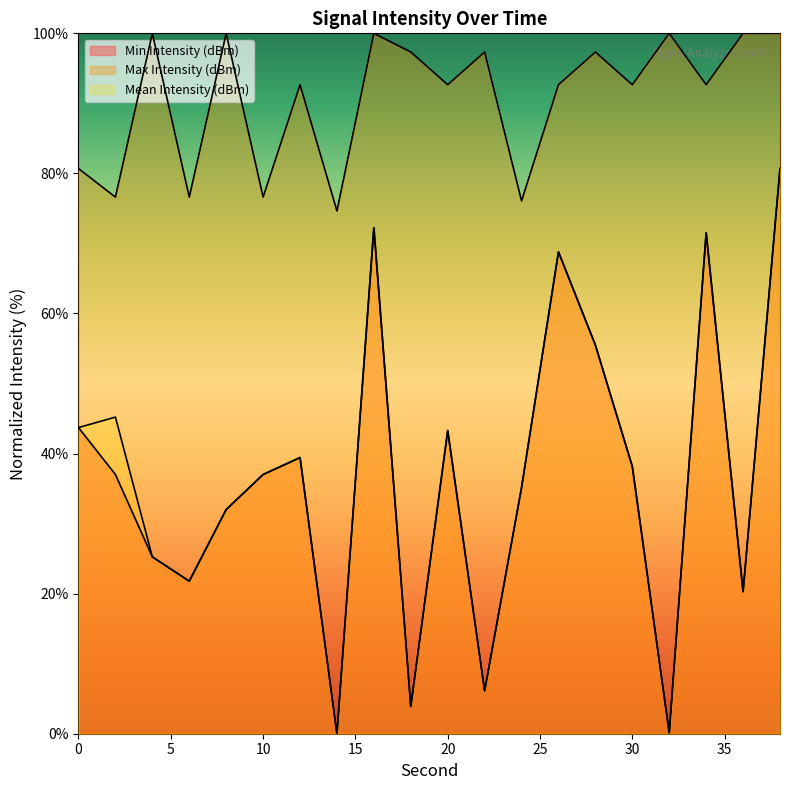

Reading right to left, extract all data points from this chart.

Min Intensity (dBm): 38=80.7	36=20.3	34=71.5	32=0.1	30=38.1	28=55.5	26=68.8	24=35.2	22=6.1	20=43.3	18=3.9	16=72.2	14=0.0	12=39.4	10=37.0	8=32.0	6=21.8	4=25.2	2=37.0	0=43.7
Max Intensity (dBm): 38=100.0	36=100.0	34=92.7	32=100.0	30=92.7	28=97.3	26=92.7	24=76.1	22=97.3	20=92.7	18=97.3	16=100.0	14=74.6	12=92.7	10=76.6	8=100.0	6=76.6	4=100.0	2=76.6	0=80.7
Mean Intensity (dBm): 38=80.7	36=20.3	34=71.5	32=0.1	30=38.1	28=55.5	26=68.8	24=35.2	22=6.1	20=43.3	18=3.9	16=72.2	14=0.0	12=39.4	10=37.0	8=32.0	6=21.8	4=25.2	2=45.2	0=43.7